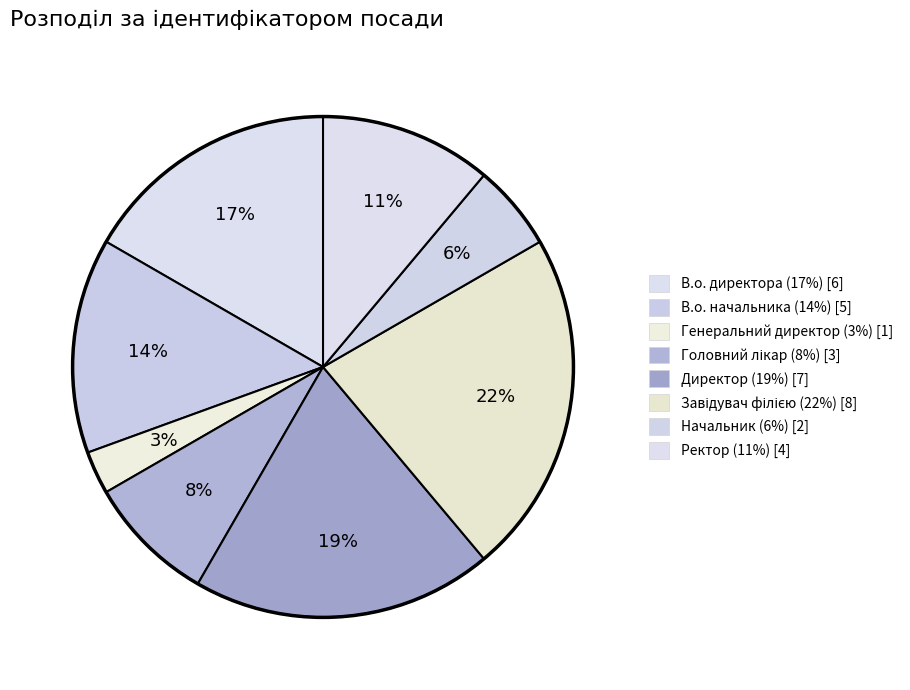

To the nearest percent, what portion does Генеральний директор represent?

3%